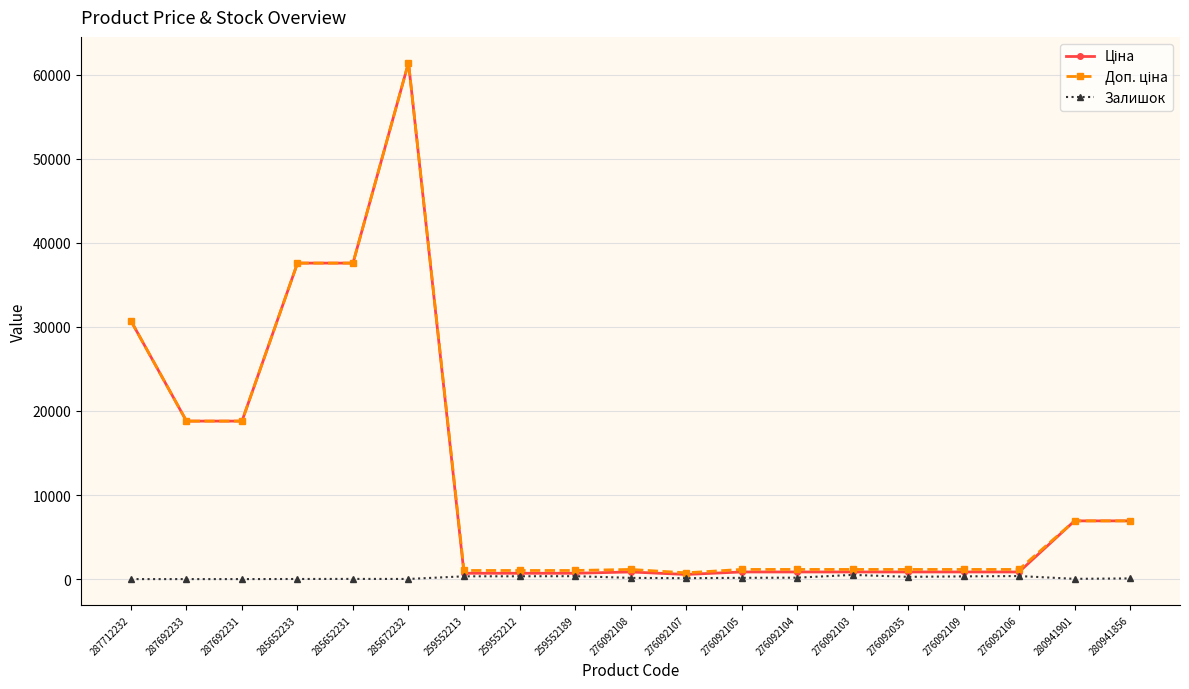

At which category is the sum across all series the highest?

285672232